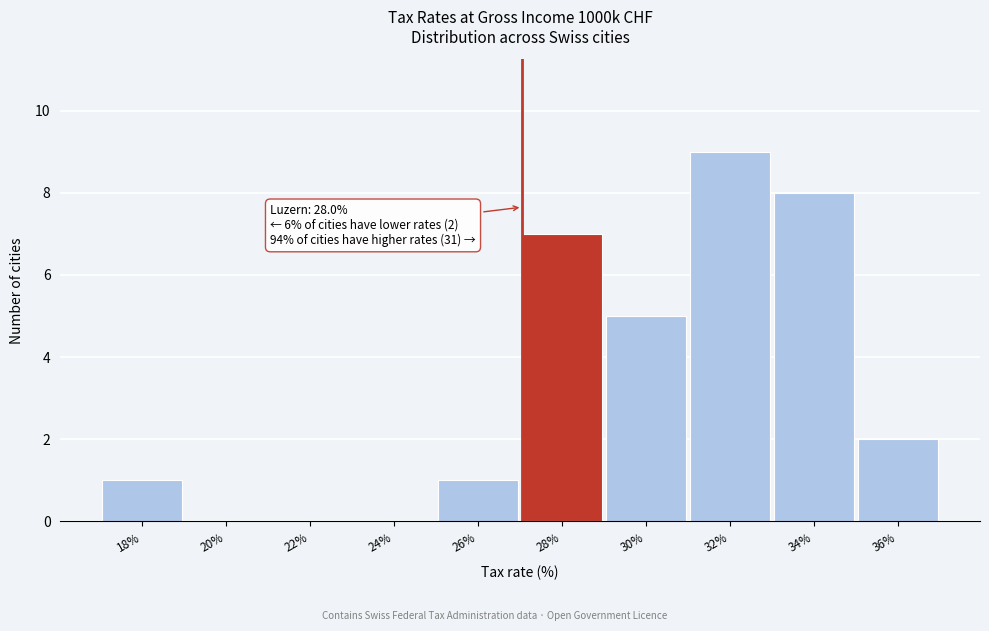

Reading left to right, extract all data points from this chart.

18%=1	20%=0	22%=0	24%=0	26%=1	28%=7	30%=5	32%=9	34%=8	36%=2